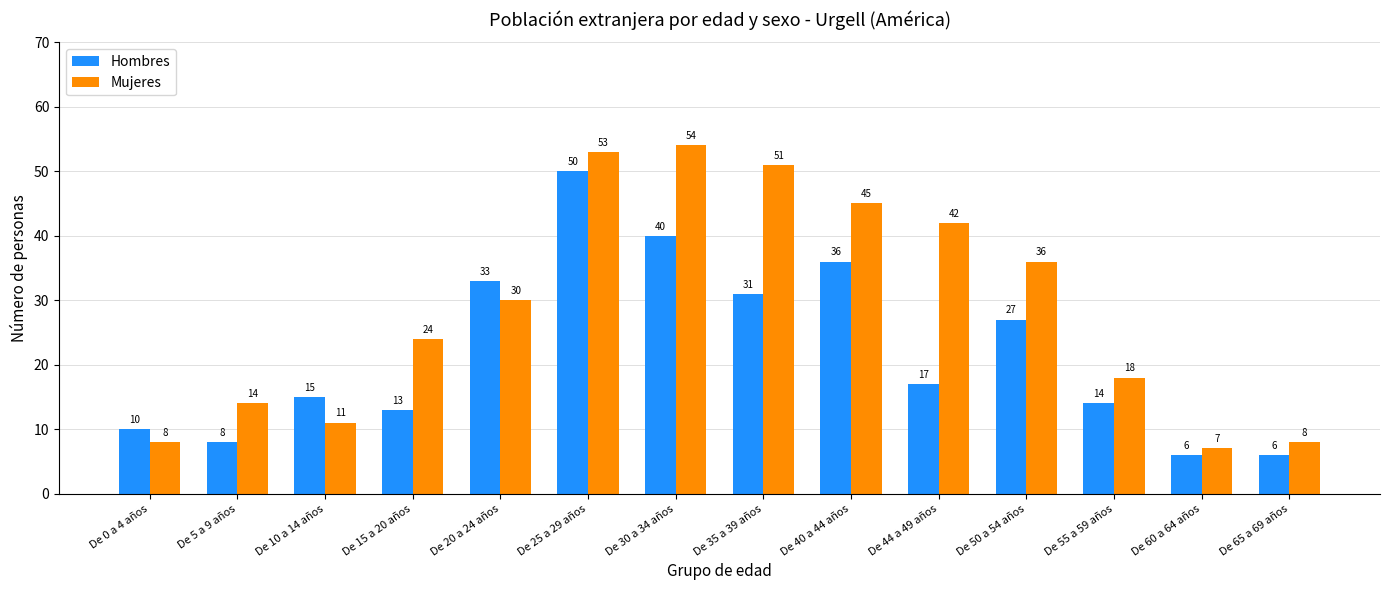

What is the label of the 7th bar from the left?

De 30 a 34 años